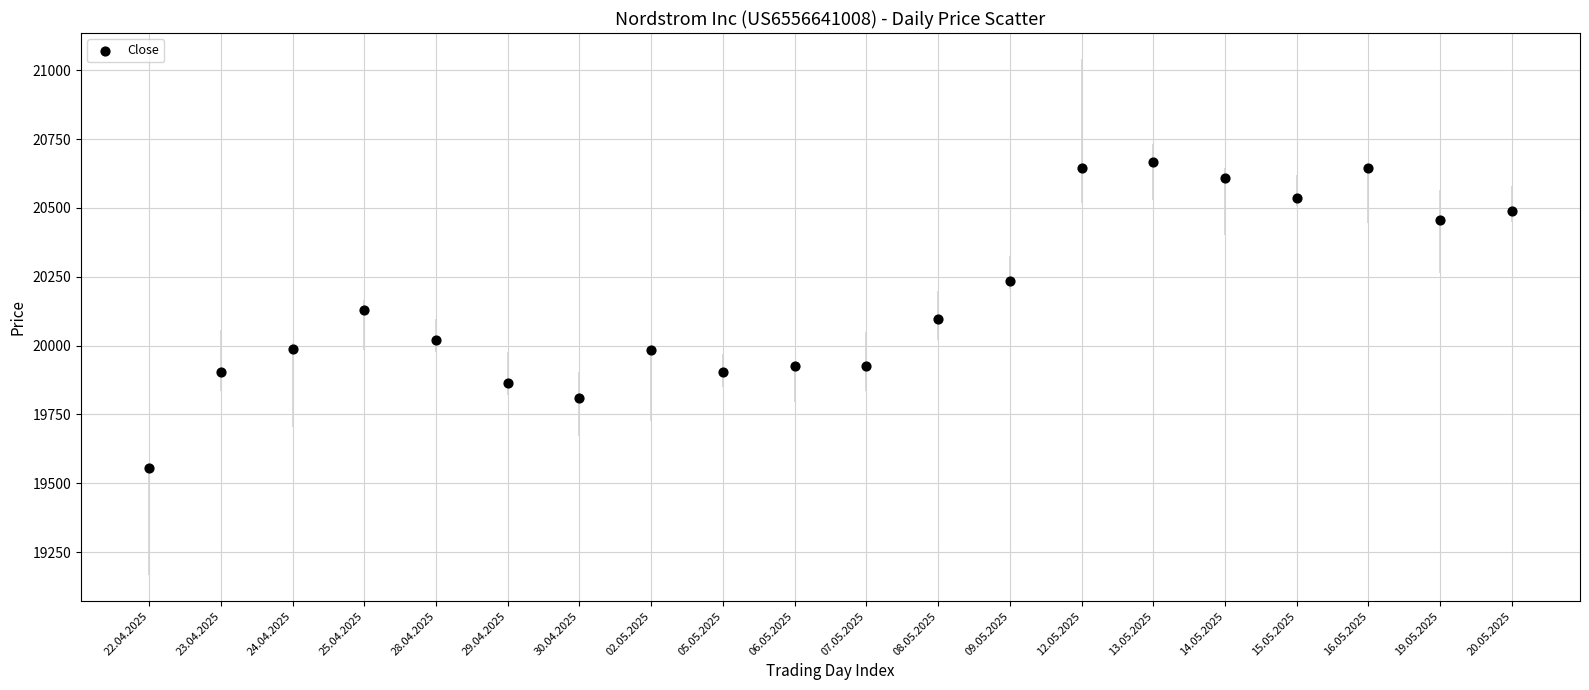

What is the range of Y values (max minus min)?

1108